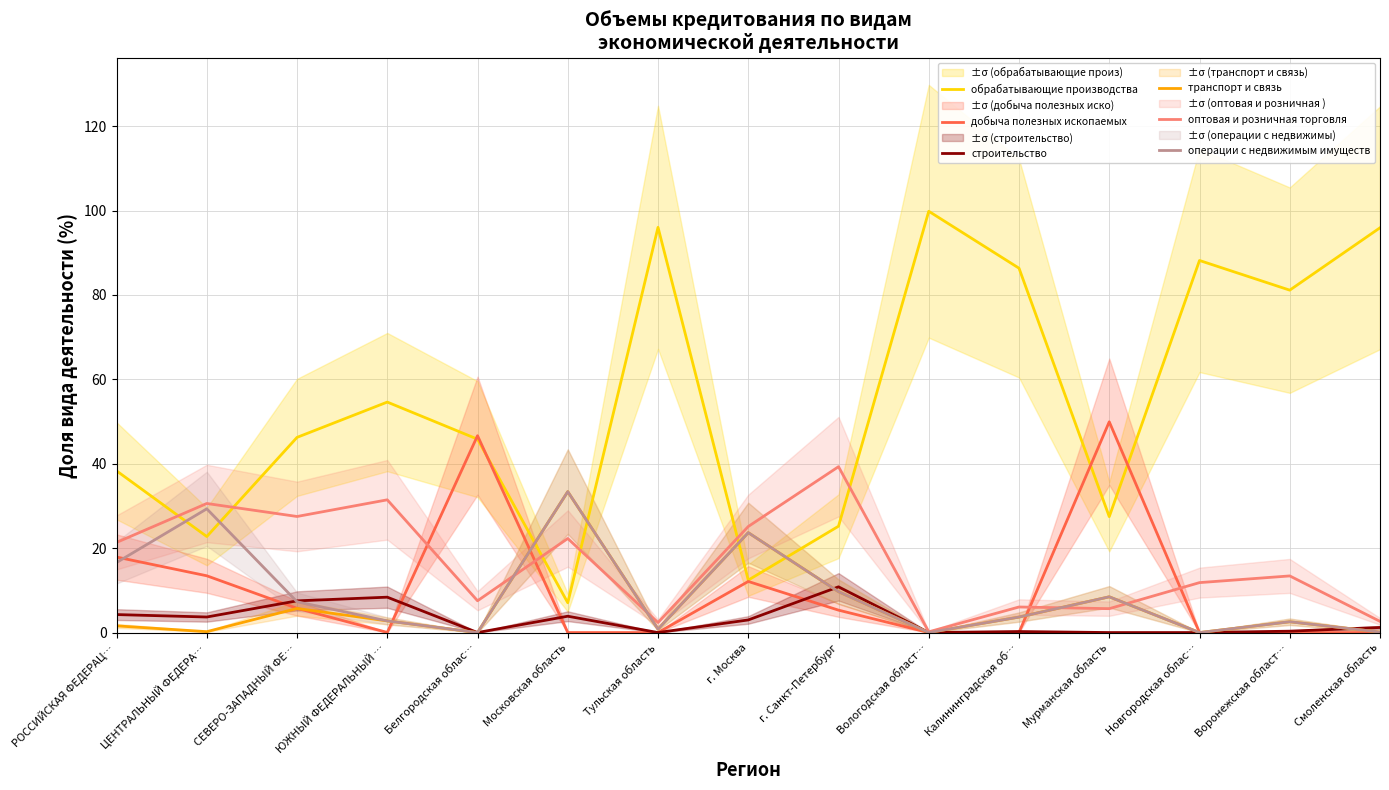

Is the value of добыча полезных ископаемых at ЮЖНЫЙ ФЕДЕРАЛЬНЫЙ … greater than the value of операции с недвижимым имуществ at Московская область?

No